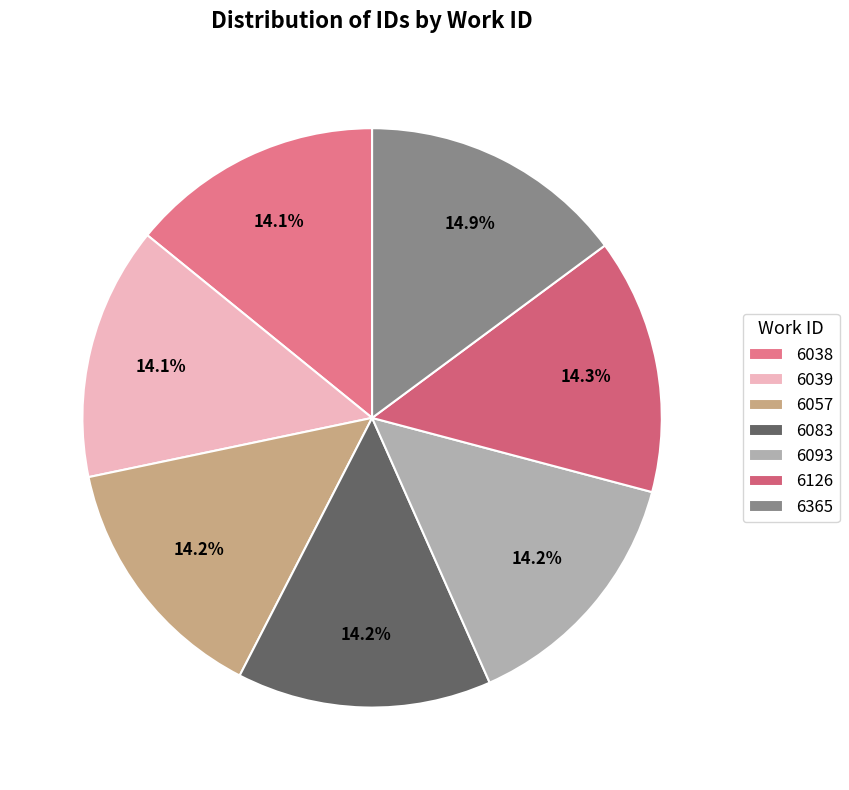

Which slice is the largest?

6365